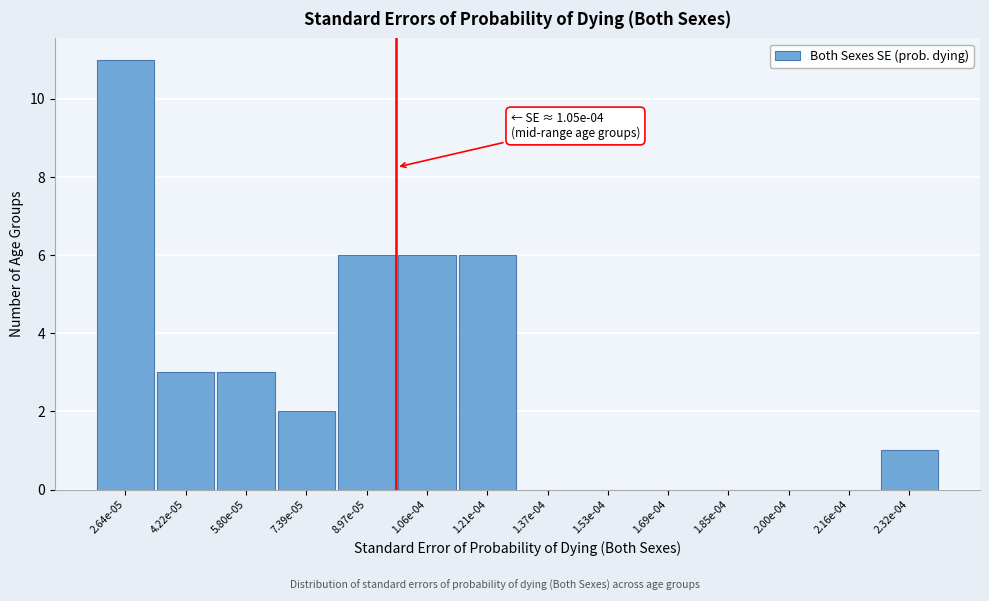

Reading right to left, extract all data points from this chart.

2.32e-04=1	2.16e-04=0	2.00e-04=0	1.85e-04=0	1.69e-04=0	1.53e-04=0	1.37e-04=0	1.21e-04=6	1.06e-04=6	8.97e-05=6	7.39e-05=2	5.80e-05=3	4.22e-05=3	2.64e-05=11